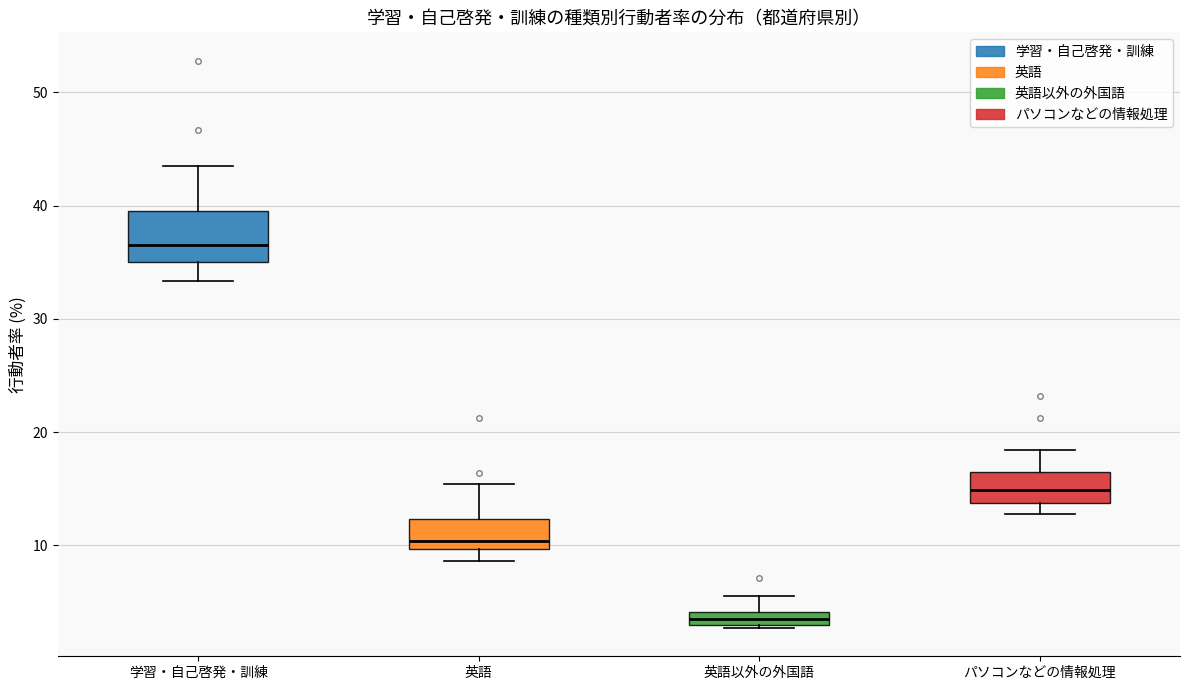

Where does the median line of the box for パソコンなどの情報処理 sit on the y-axis? The values are not printed on the chart, so give them approximately, as read against the axis.

15